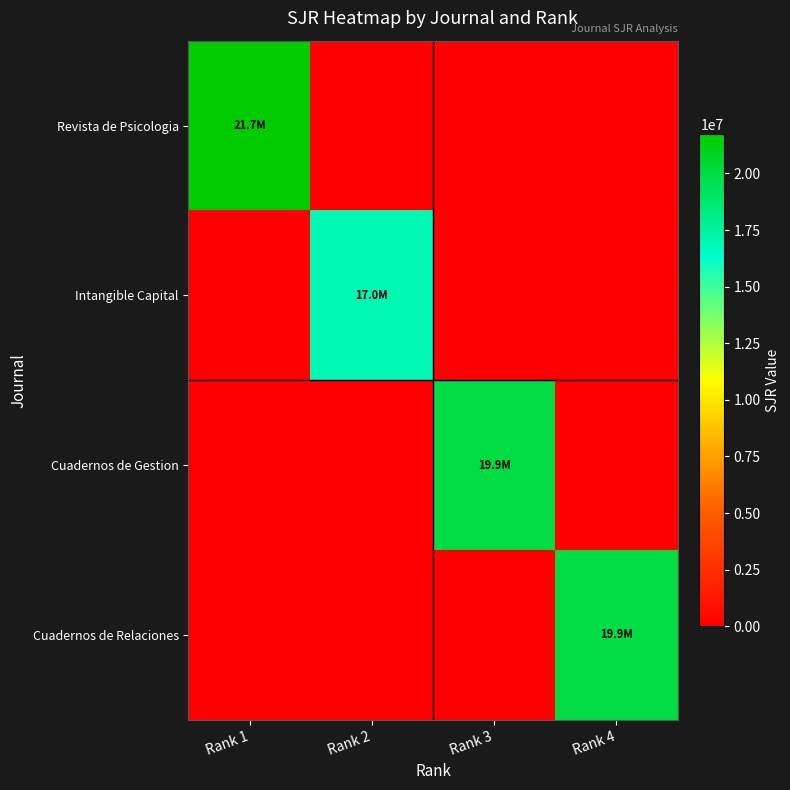

Which series has the largest total across all categories?

Revista de Psicologia